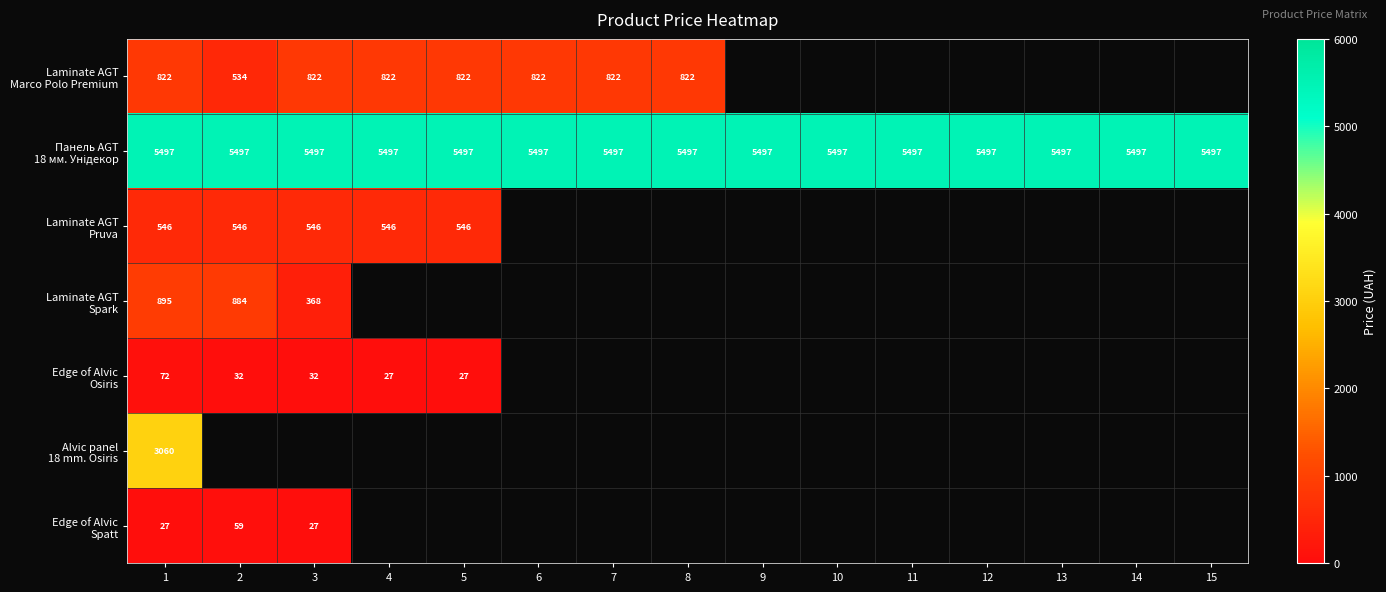

Rank the series by their maximum value, from highest to lowest.

Панель AGT 18 мм. Унідекор, Alvic panel 18 mm. Osiris, Laminate AGT Spark, Laminate AGT Marco Polo Premium, Laminate AGT Pruva, Edge of Alvic Osiris, Edge of Alvic Spatt